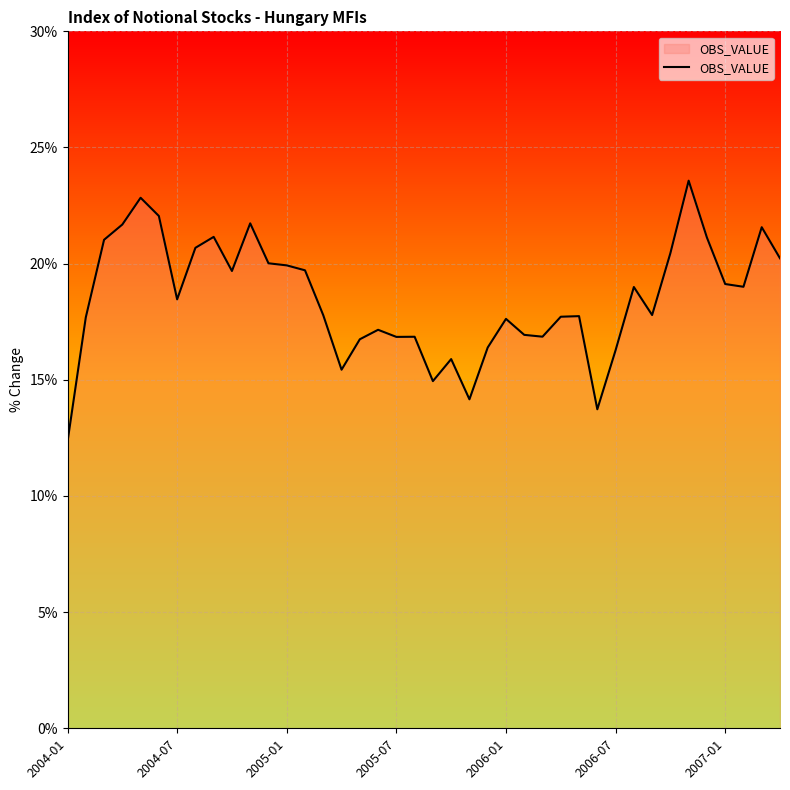

What is the greatest value displayed?

23.6